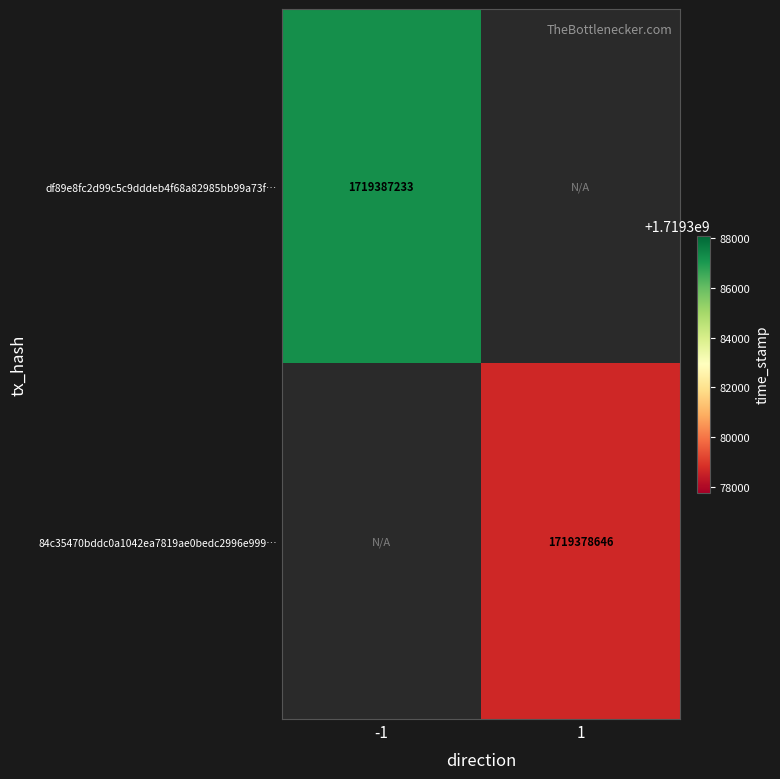

The df89e8fc2d99c5c9dddeb4f68a82985bb99a73f… series shows 2279507004 at -1. True or false?

False